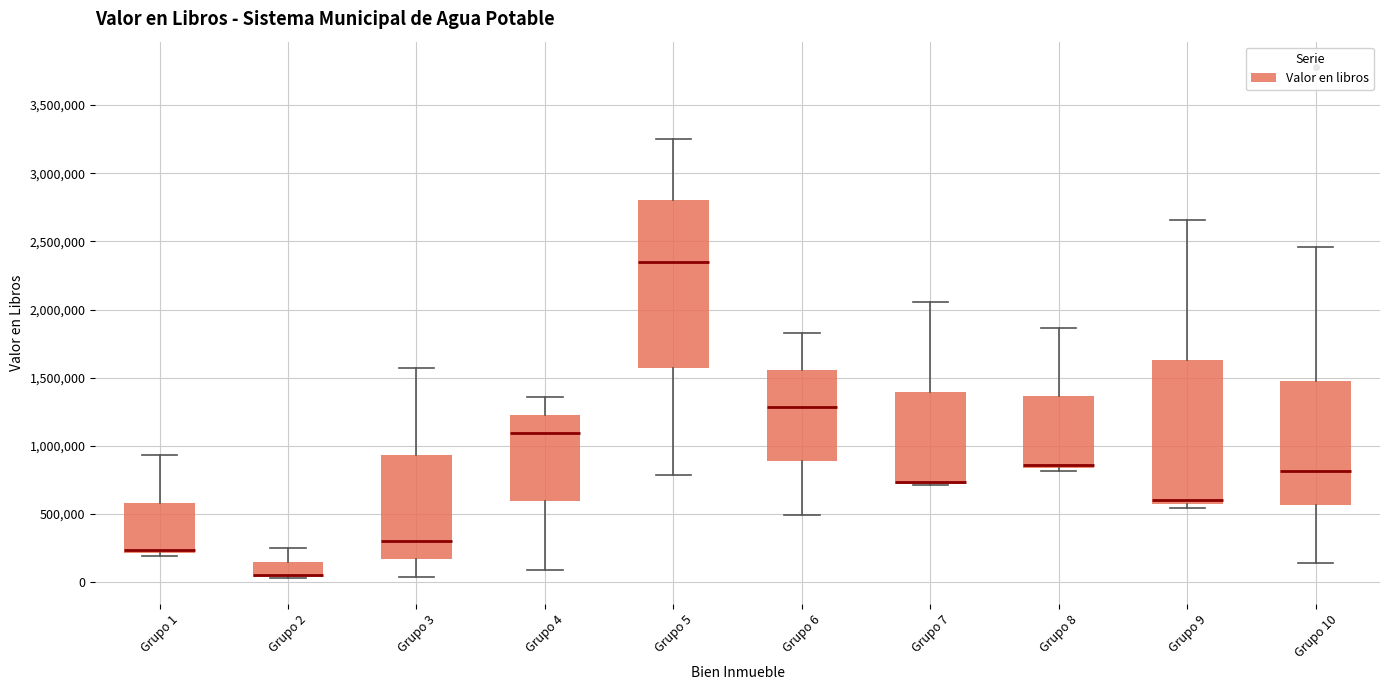

Comparing the boxes themselves (not the whiskers), which one is the tallest?

Grupo 5